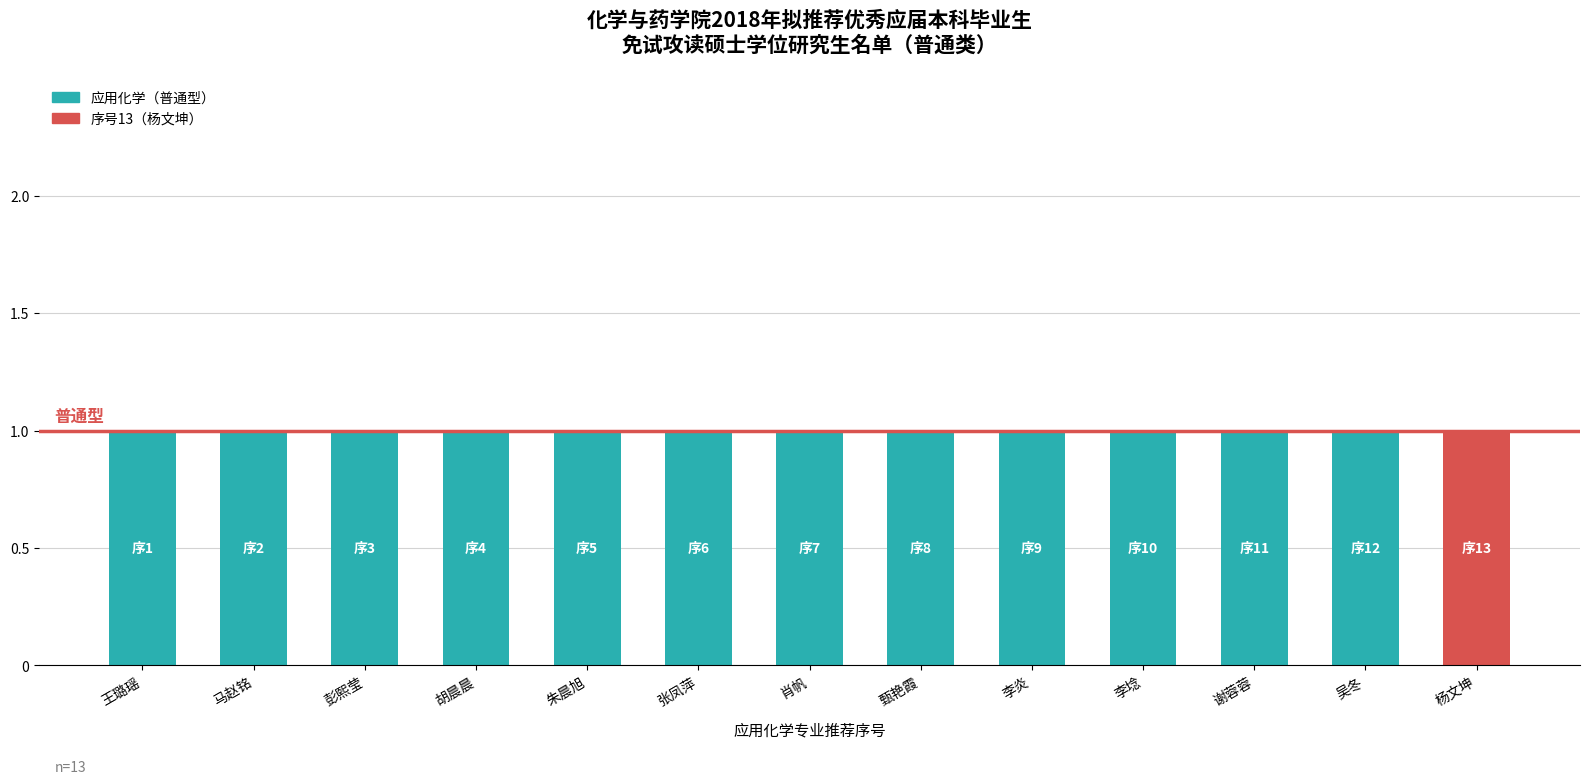

Are the bars grouped side by side (vs. stacked)?

No